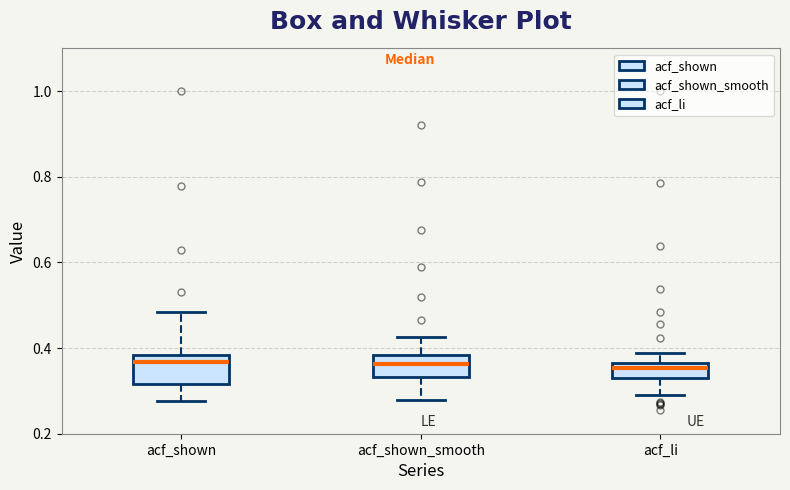

Reading left to right, read every box against the y-axis: the position of its median line, the range the box covers, and the ends of its whiskers. The values are not printed on the chart, so give them approximately, as read against the axis.

acf_shown: median 0.36, box 0.32 to 0.38, whiskers 0.28 to 0.48
acf_shown_smooth: median 0.36, box 0.34 to 0.38, whiskers 0.28 to 0.42
acf_li: median 0.36 (just below the box's upper edge), box 0.32 to 0.36, whiskers 0.30 to 0.38